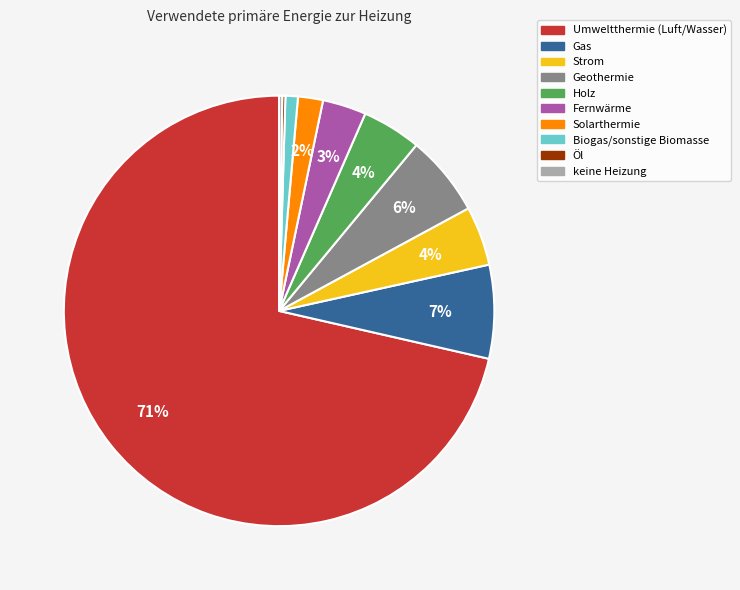

Is there a majority slice in this chart?

Yes